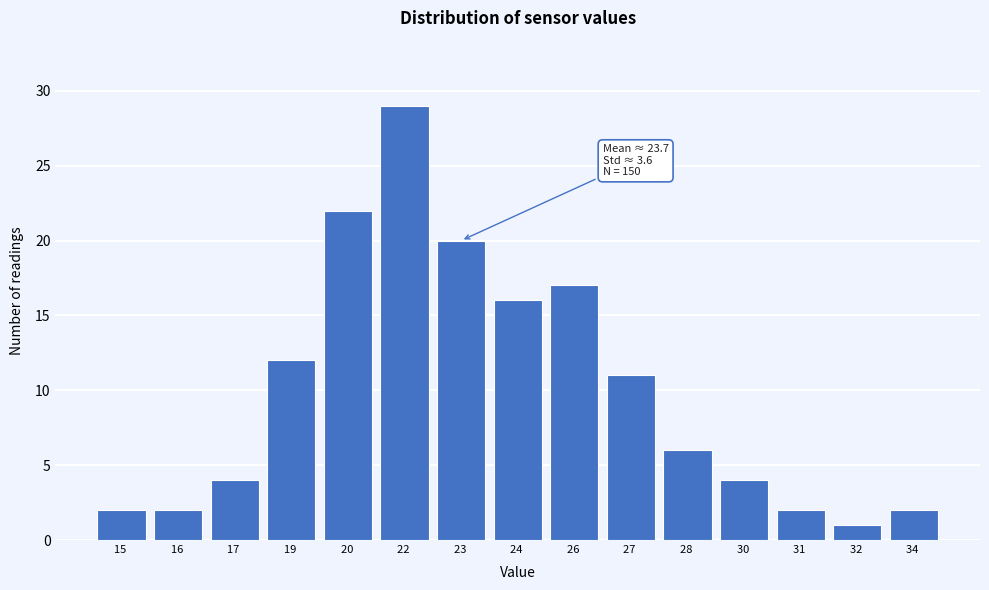

Reading right to left, list all the values displayed in this chart.

34 =2	32 =1	31 =2	30 =4	28 =6	27 =11	26 =17	24 =16	23 =20	22 =29	20 =22	19 =12	17 =4	16 =2	15 =2